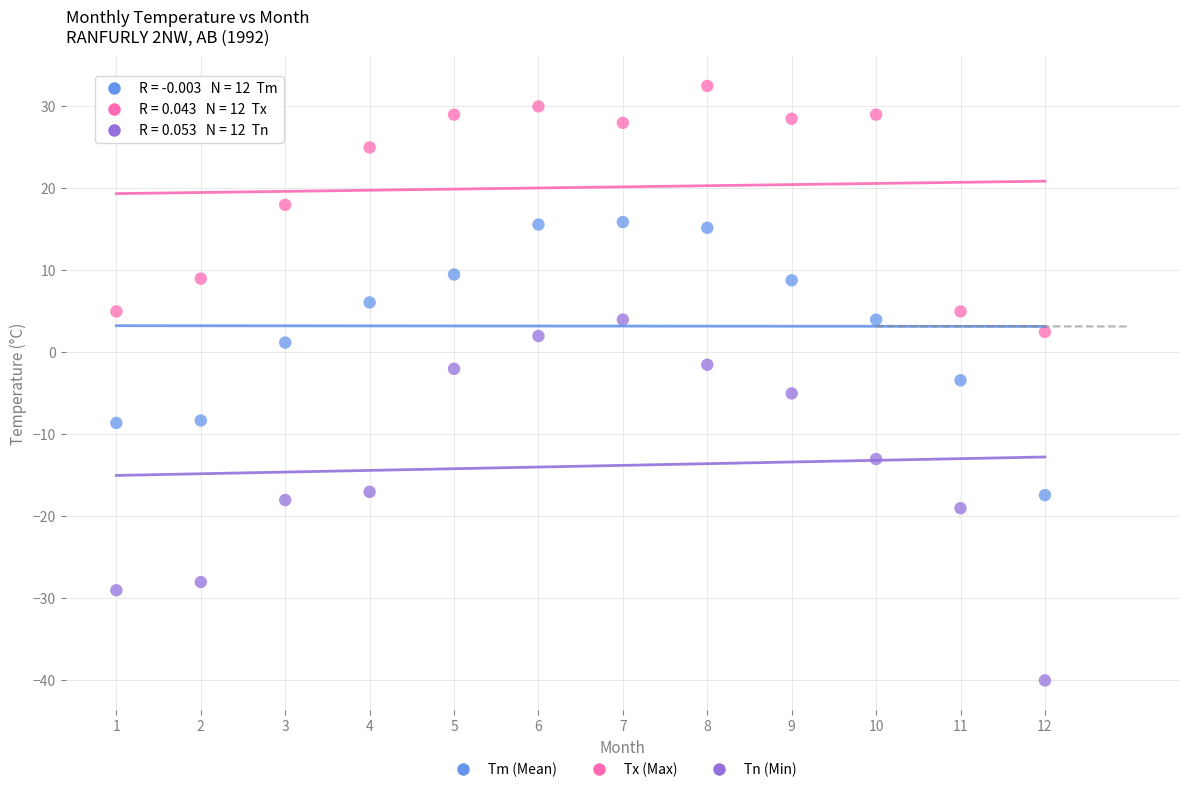

Across all data points, what is the range of Y values (max minus min)?

72.5